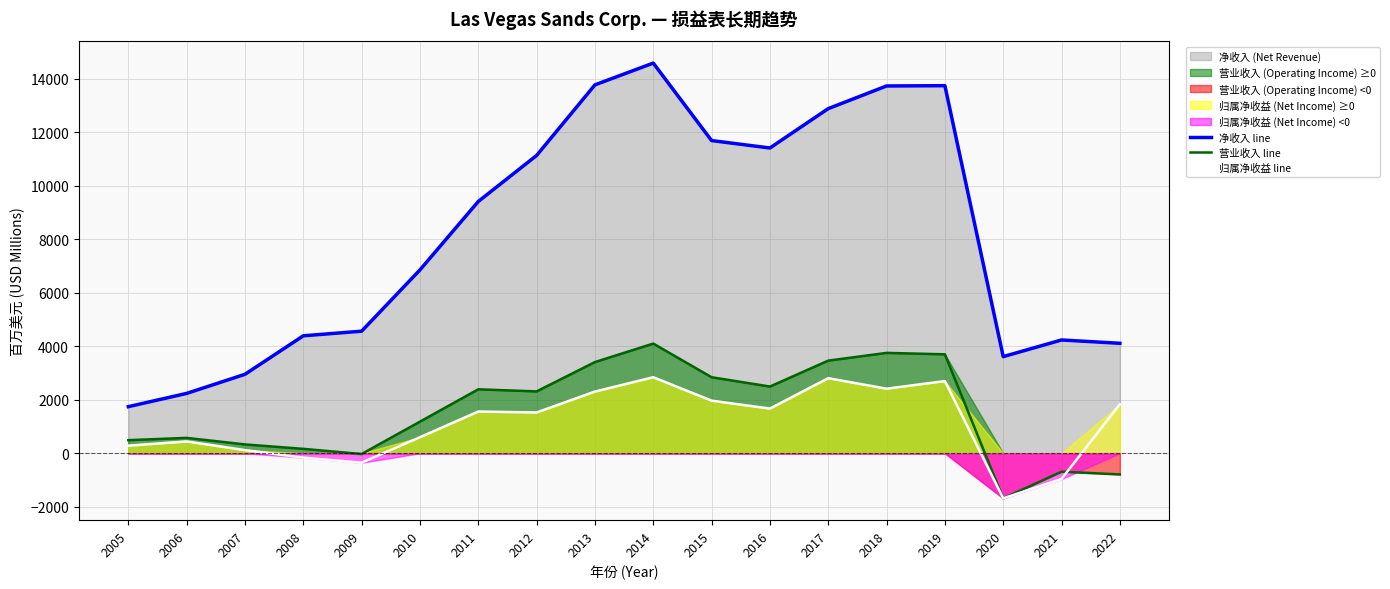

True or false: 净收入 line and 归属净收益 line cross at least once.

False